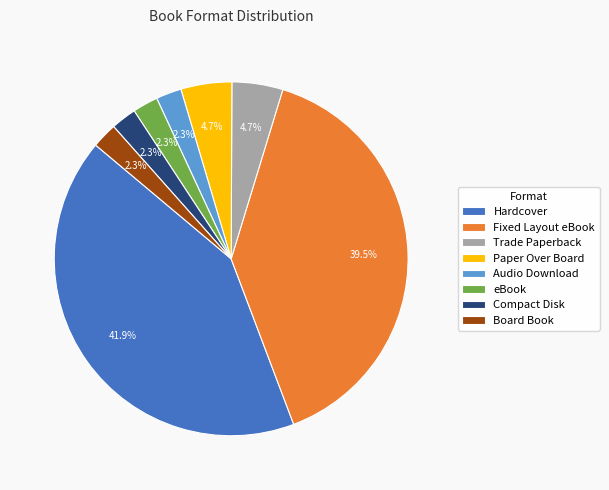

How many segments does this pie chart have?

8